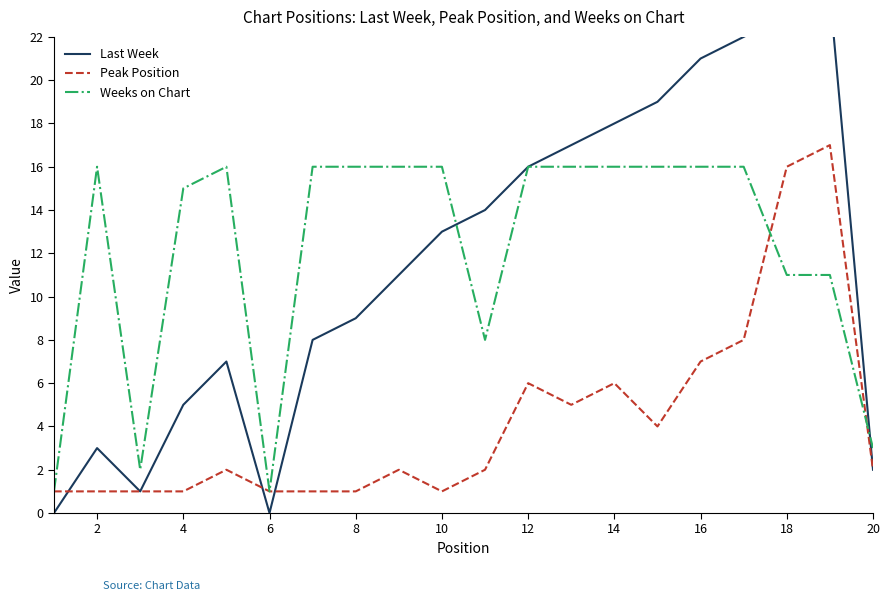

The value of Peak Position at 18 is 16. True or false?

True